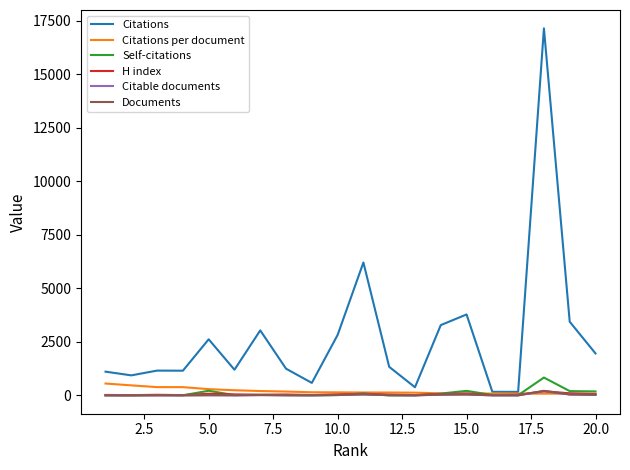

How many lines are shown in the chart?

6